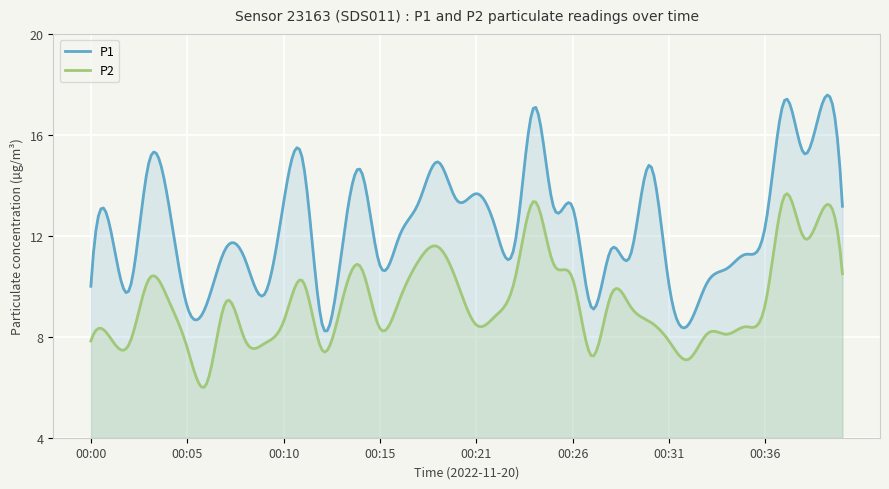

Does the chart display data point markers on the line(s)?

No